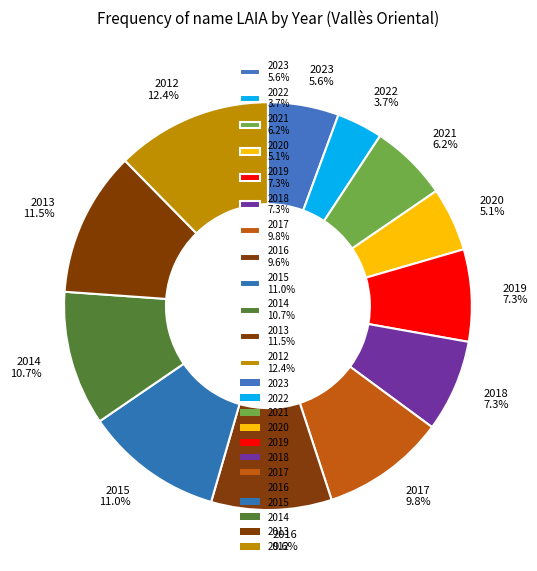

Is there a majority slice in this chart?

No